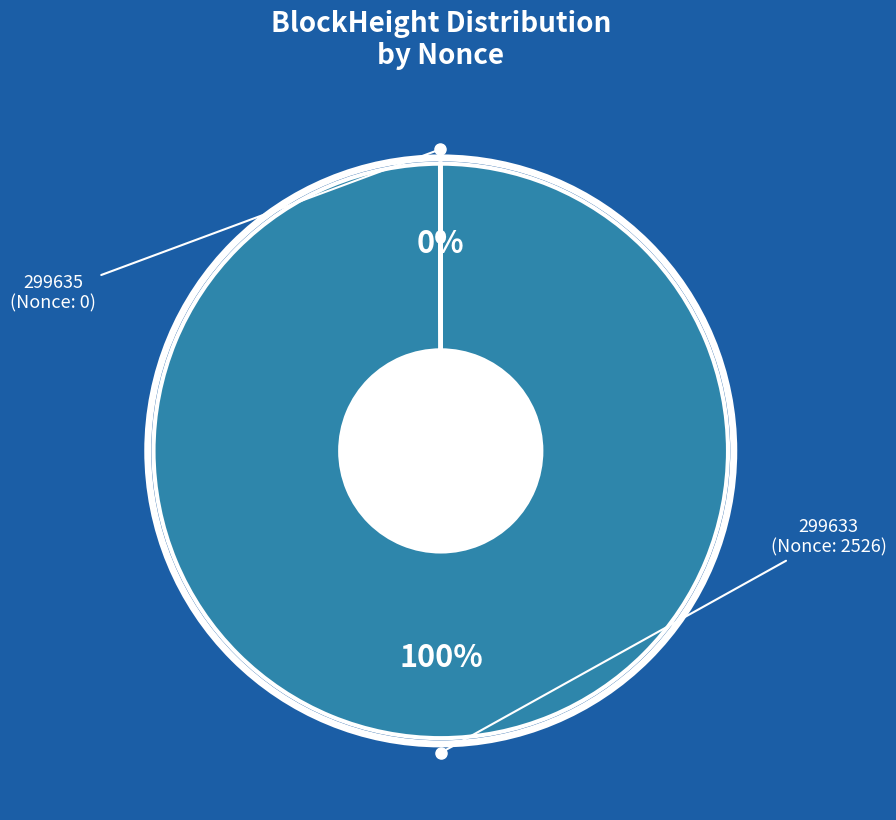

What is the largest slice in the pie chart?

299633